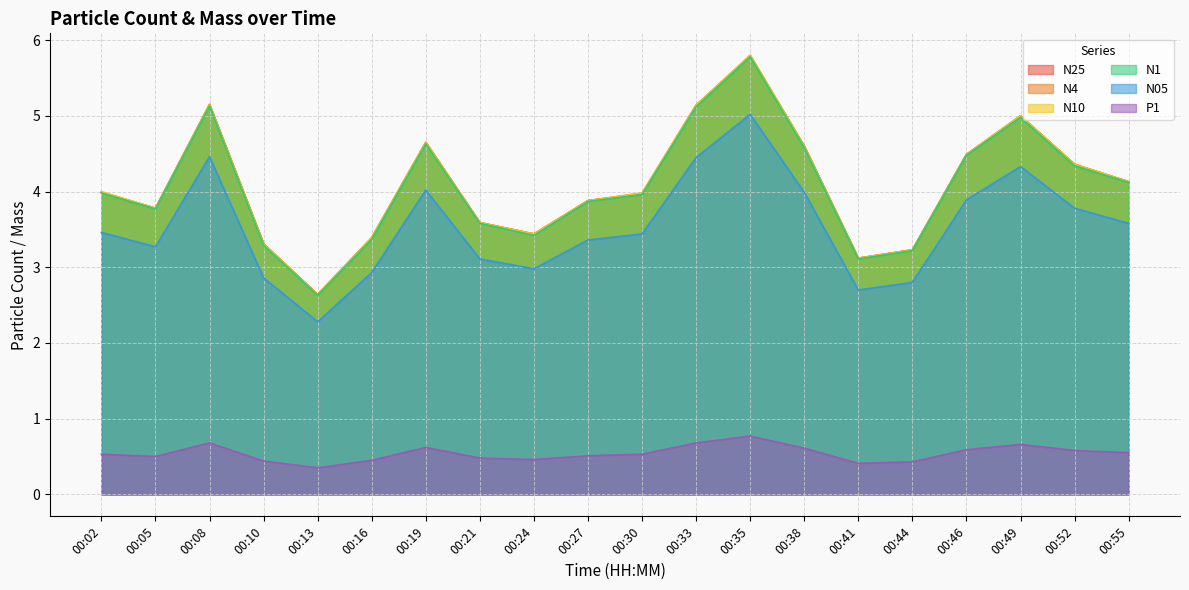

Reading left to right, what are all the values shown in this chart?

N25: 00:02=4.0	00:05=3.8	00:08=5.2	00:10=3.3	00:13=2.6	00:16=3.4	00:19=4.7	00:21=3.6	00:24=3.4	00:27=3.9	00:30=4.0	00:33=5.1	00:35=5.8	00:38=4.6	00:41=3.1	00:44=3.2	00:46=4.5	00:49=5.0	00:52=4.4	00:55=4.1
N4: 00:02=4.0	00:05=3.8	00:08=5.2	00:10=3.3	00:13=2.6	00:16=3.4	00:19=4.7	00:21=3.6	00:24=3.4	00:27=3.9	00:30=4.0	00:33=5.1	00:35=5.8	00:38=4.6	00:41=3.1	00:44=3.2	00:46=4.5	00:49=5.0	00:52=4.4	00:55=4.1
N10: 00:02=4.0	00:05=3.8	00:08=5.2	00:10=3.3	00:13=2.6	00:16=3.4	00:19=4.7	00:21=3.6	00:24=3.4	00:27=3.9	00:30=4.0	00:33=5.1	00:35=5.8	00:38=4.6	00:41=3.1	00:44=3.2	00:46=4.5	00:49=5.0	00:52=4.4	00:55=4.1
N1: 00:02=4.0	00:05=3.8	00:08=5.1	00:10=3.3	00:13=2.6	00:16=3.4	00:19=4.6	00:21=3.6	00:24=3.4	00:27=3.9	00:30=4.0	00:33=5.1	00:35=5.8	00:38=4.6	00:41=3.1	00:44=3.2	00:46=4.5	00:49=5.0	00:52=4.3	00:55=4.1
N05: 00:02=3.5	00:05=3.3	00:08=4.5	00:10=2.9	00:13=2.3	00:16=2.9	00:19=4.0	00:21=3.1	00:24=3.0	00:27=3.4	00:30=3.4	00:33=4.5	00:35=5.0	00:38=4.0	00:41=2.7	00:44=2.8	00:46=3.9	00:49=4.3	00:52=3.8	00:55=3.6
P1: 00:02=0.5	00:05=0.5	00:08=0.7	00:10=0.4	00:13=0.3	00:16=0.5	00:19=0.6	00:21=0.5	00:24=0.5	00:27=0.5	00:30=0.5	00:33=0.7	00:35=0.8	00:38=0.6	00:41=0.4	00:44=0.4	00:46=0.6	00:49=0.7	00:52=0.6	00:55=0.6